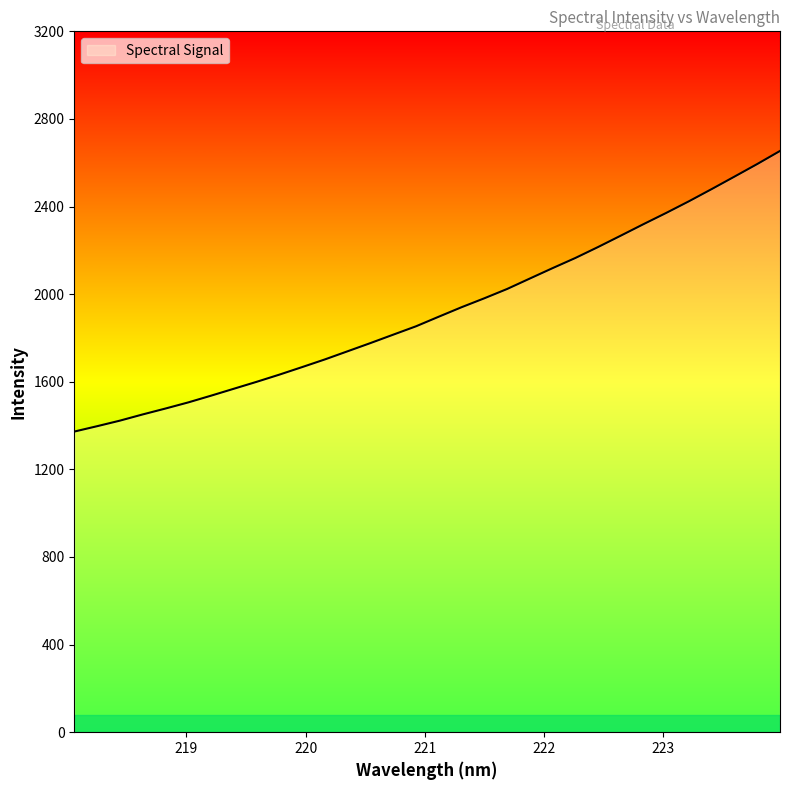

What is the minimum value shown in the chart?

1372.6